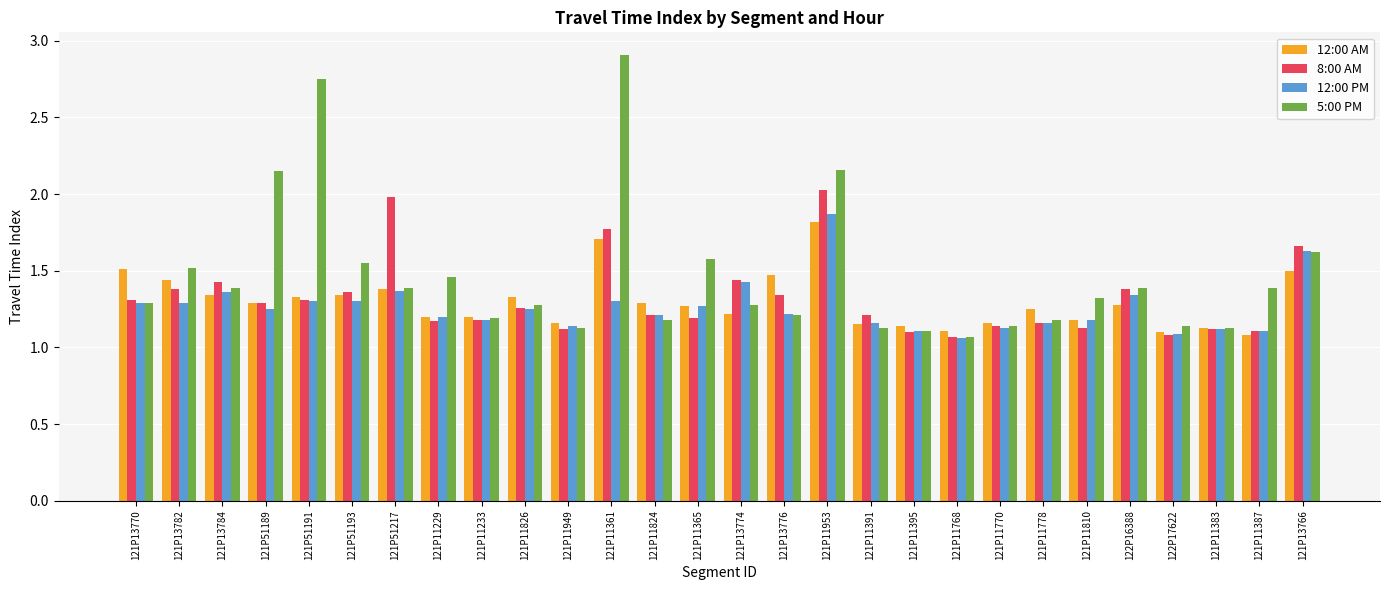

Is it true that 8:00 AM equals 1.1 at 121P11387?

True